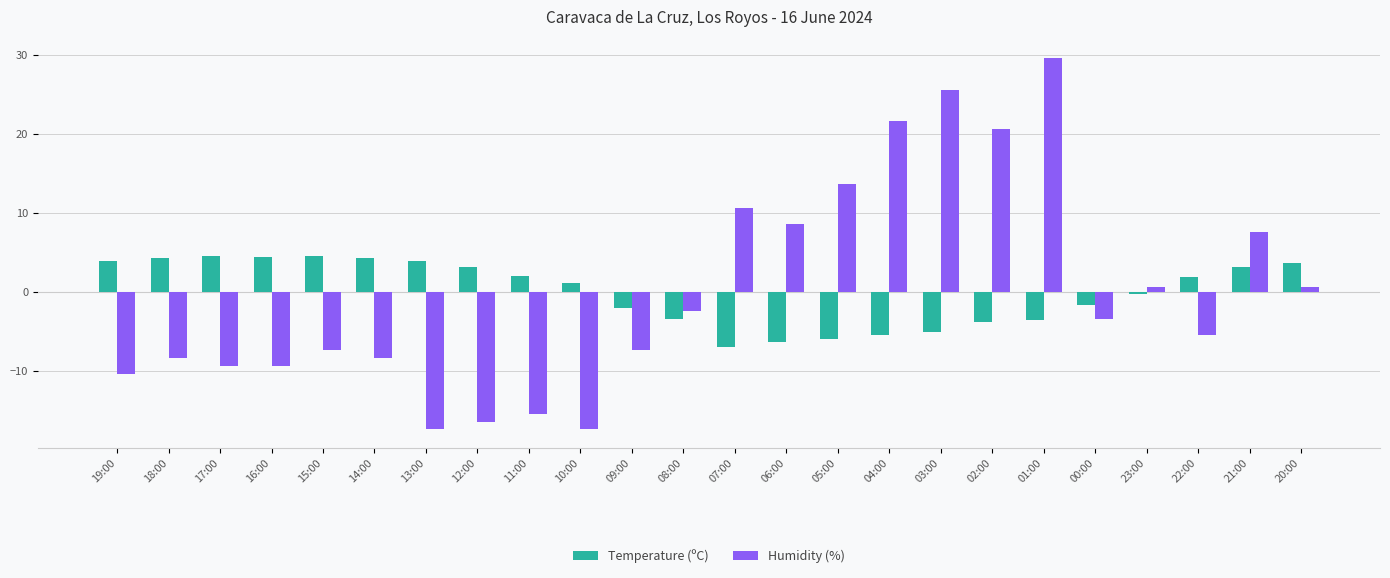

Is the value of Humidity (%) at 22:00 greater than the value of Temperature (ºC) at 05:00?

Yes